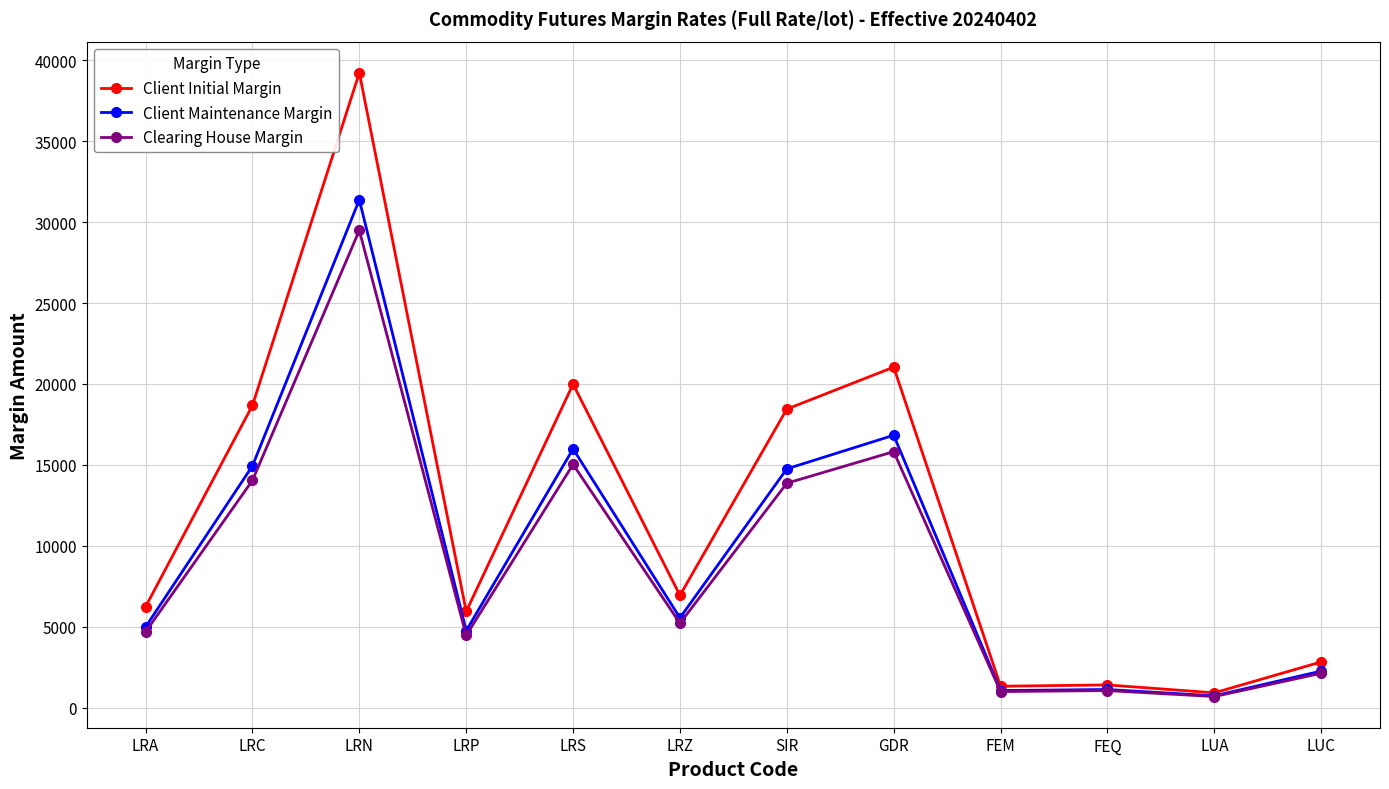

True or false: Client Initial Margin has a value of 8314 at LRP.

False